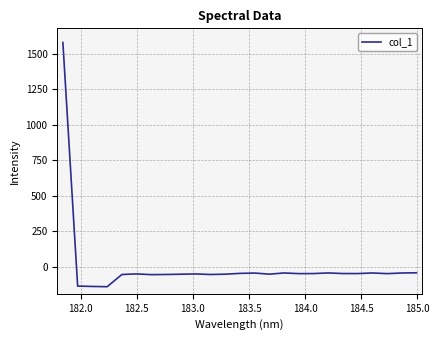

How many categories are shown in the chart?

25